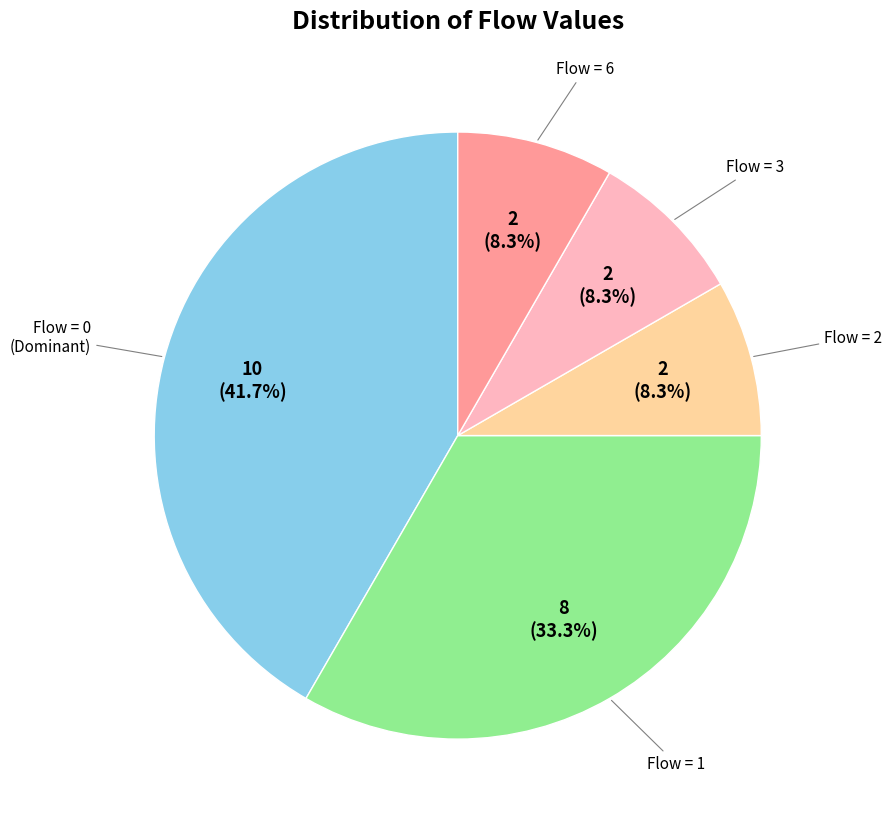

Is there any slice that represents more than half of the pie?

No